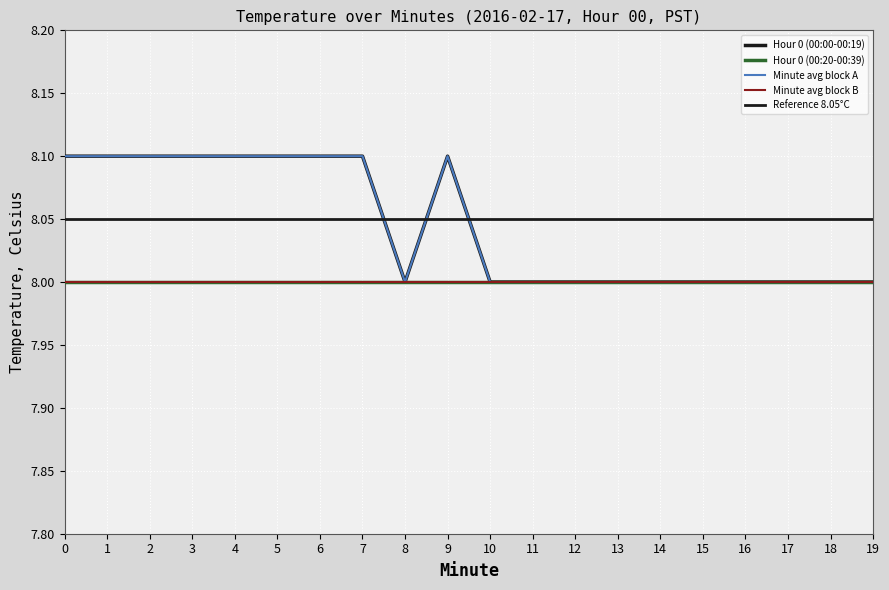

At how many categories does at least one series exceed 8?

9